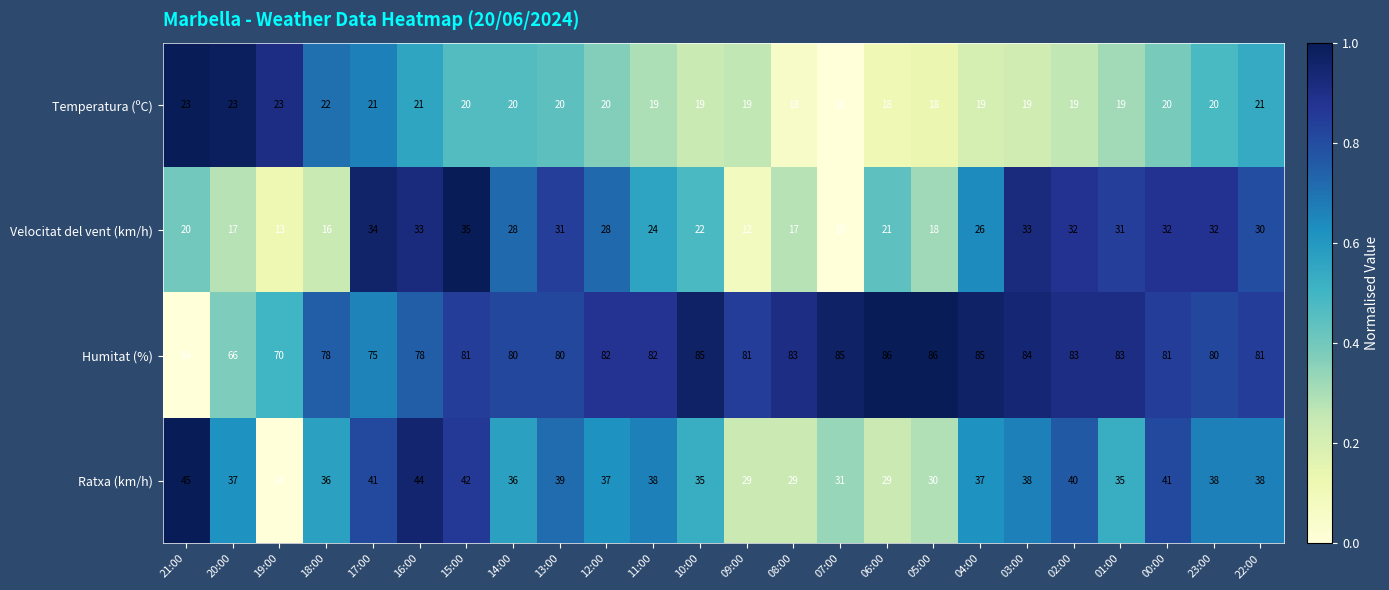

List the series in order of their peak value, lowest first.

Temperatura (ºC), Velocitat del vent (km/h), Ratxa (km/h), Humitat (%)